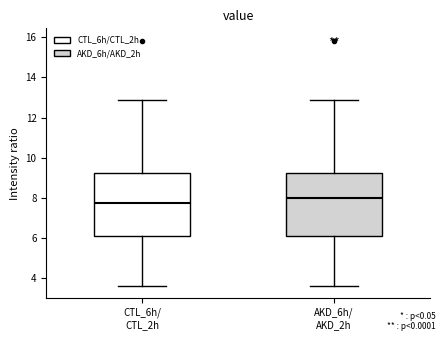

Reading left to right, transcribe this box plot: for each box, give where its median line is, the range the box spans, and where its two whiskers end, as read against the y-axis. The values are not printed on the chart, so give them approximately, as read against the axis.

CTL_6h/ CTL_2h: median 7.8, box 6.2 to 9.2, whiskers 3.6 to 13.0
AKD_6h/ AKD_2h: median 8.0, box 6.2 to 9.2, whiskers 3.6 to 13.0